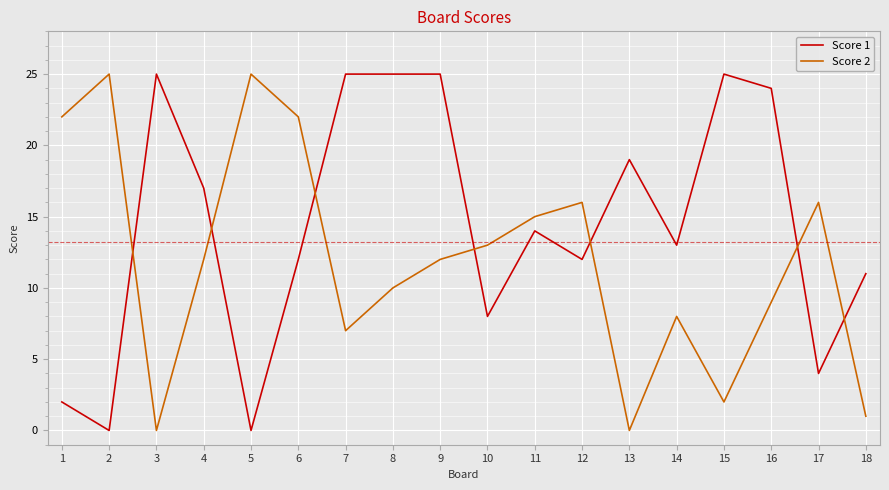

What are all the series names shown in the legend?

Score 1, Score 2